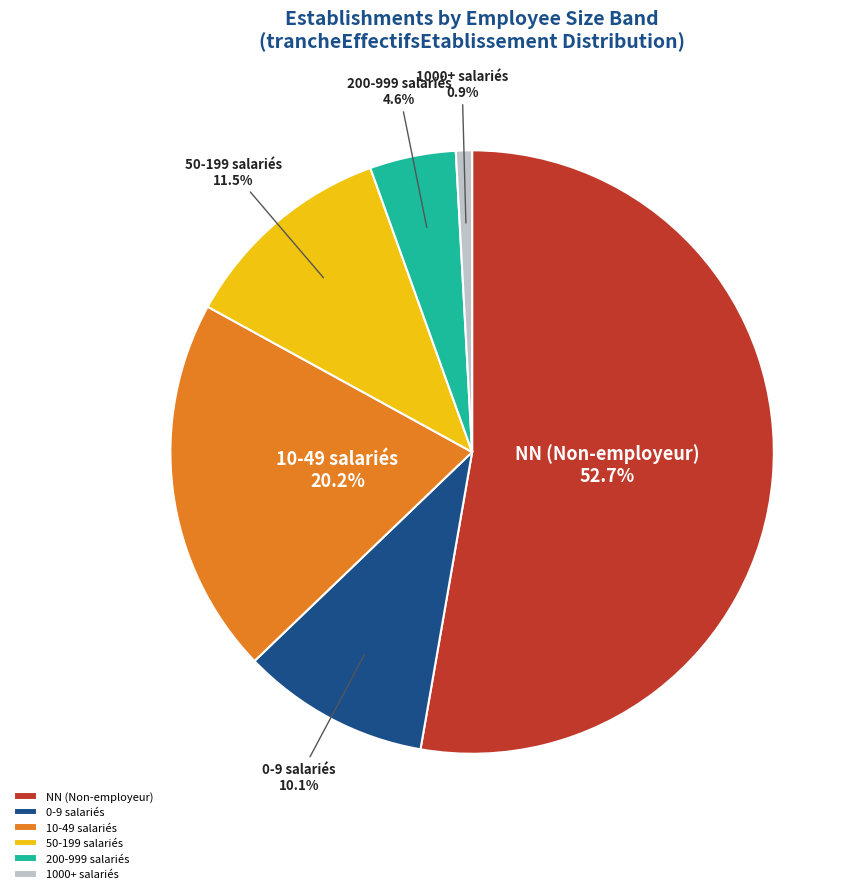

Combined, what portion of the pie is 50-199 salariés and 1000+ salariés?

12.4%